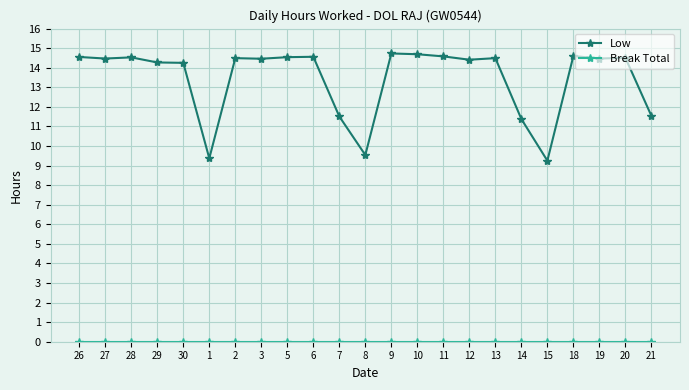

What is the label of the 11th point from the right?

9